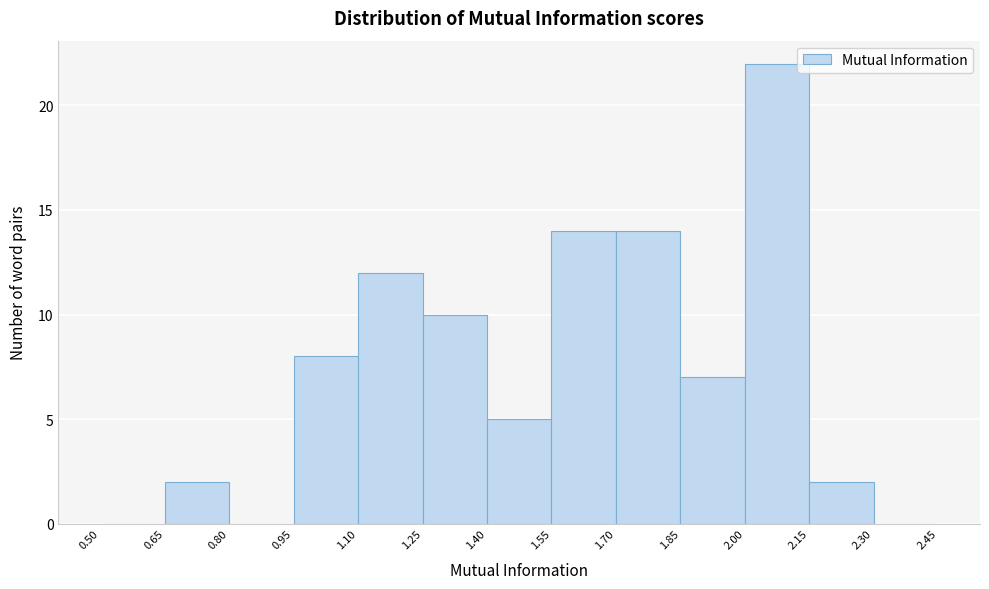

How tall is the bar that spans 1.25 to 1.40 on the x-axis? The values are not printed on the chart, so give them approximately, as read against the axis.

10